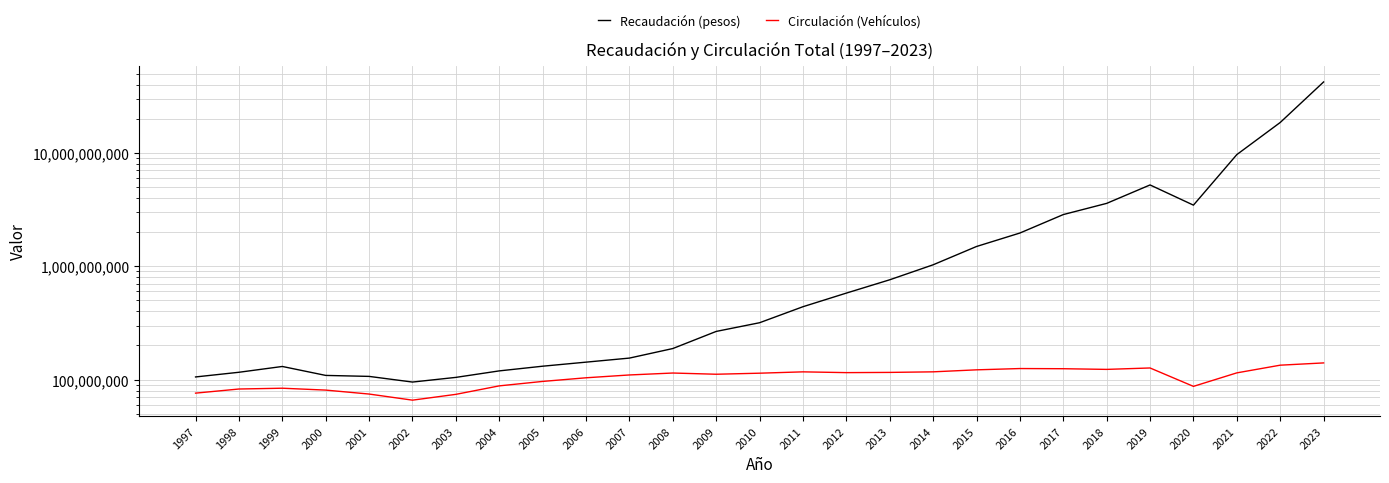

Is it true that Circulación (Vehículos) equals 115824170.0 at 2013?

True